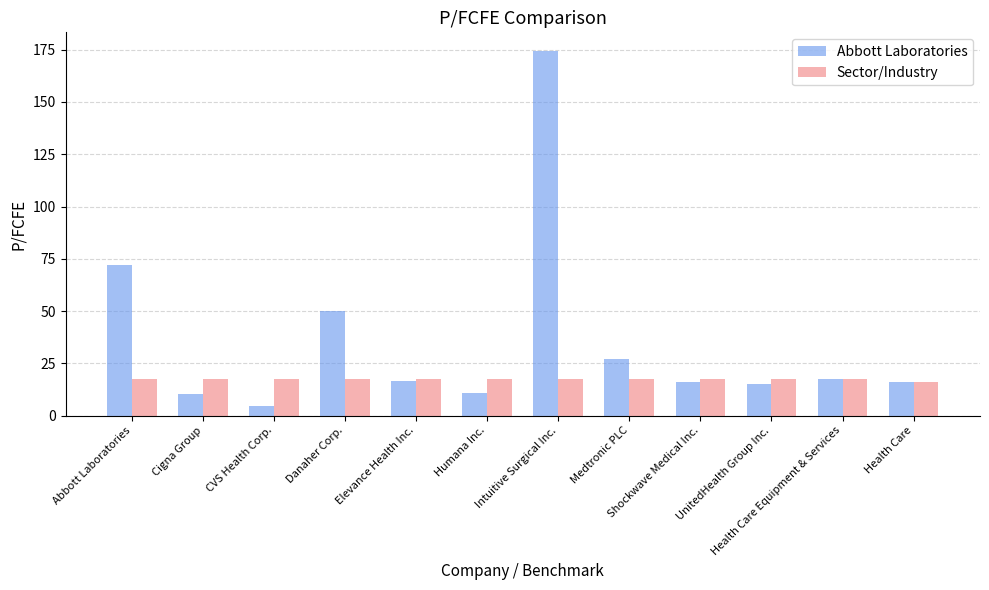

What is the spread (max minus min) of values at Elevance Health Inc.?

0.8